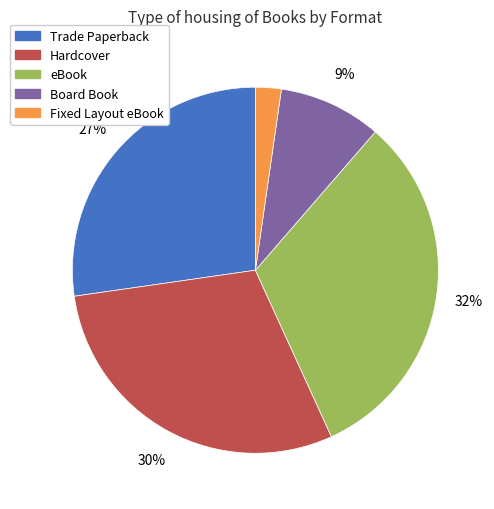

Is there any slice that represents more than half of the pie?

No